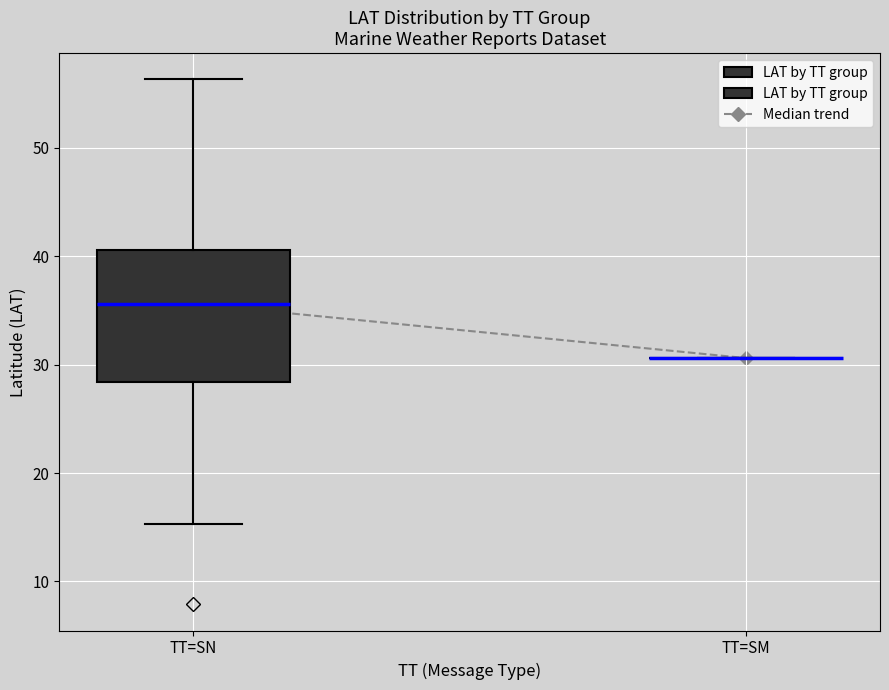

Comparing the boxes themselves (not the whiskers), which one is the tallest?

TT=SN